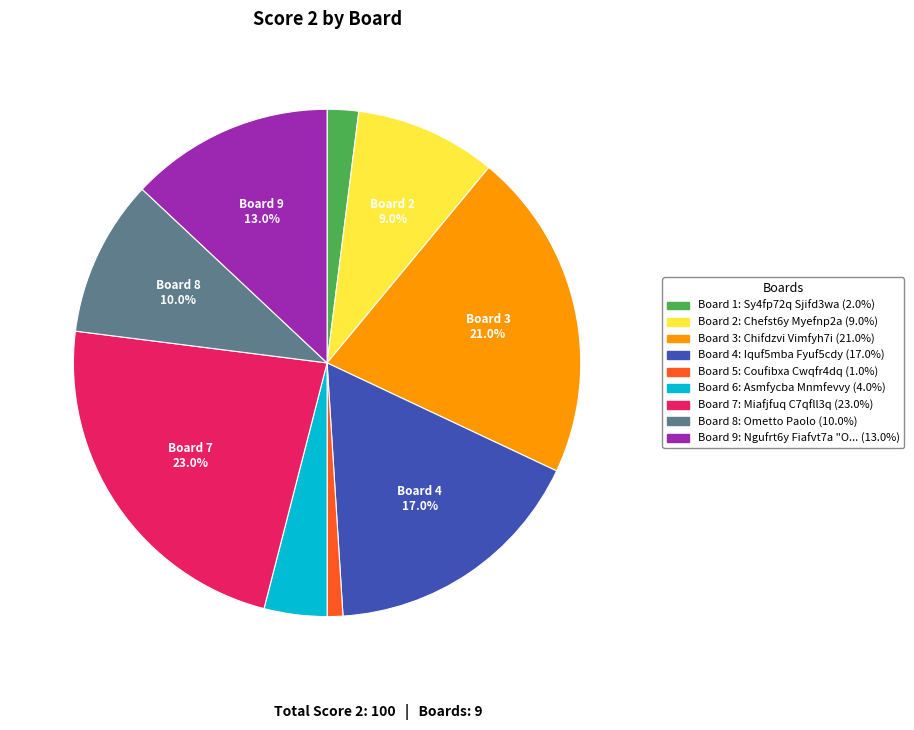

Does any single category account for the majority?

No